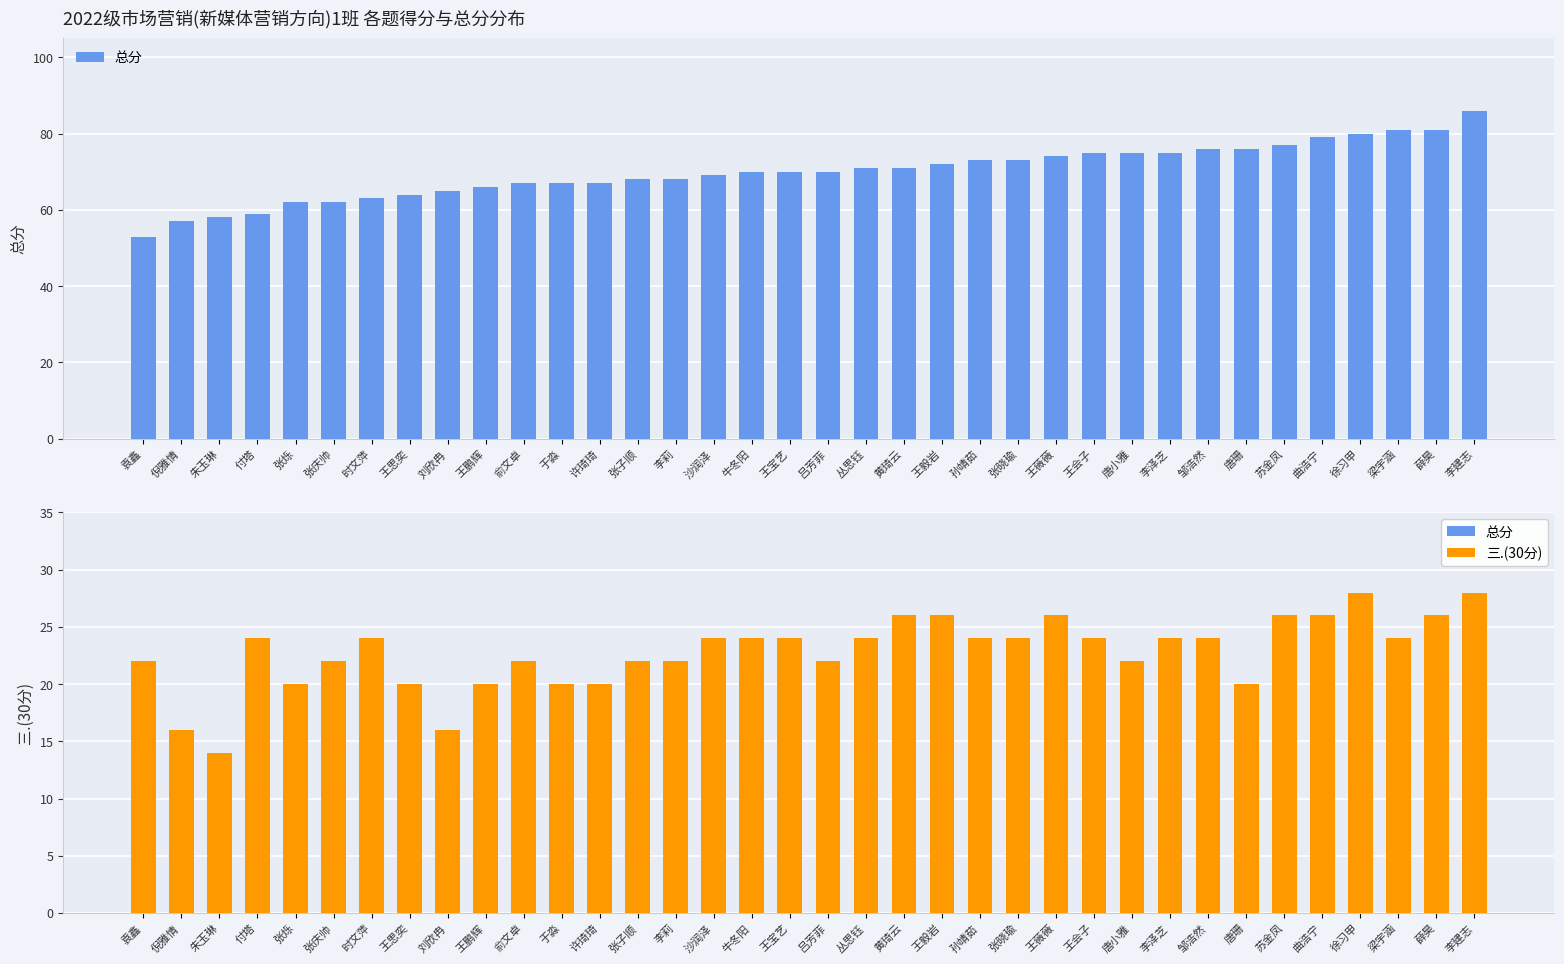

What is the value of the 三.(30分) bar at the 23rd from the left?

24